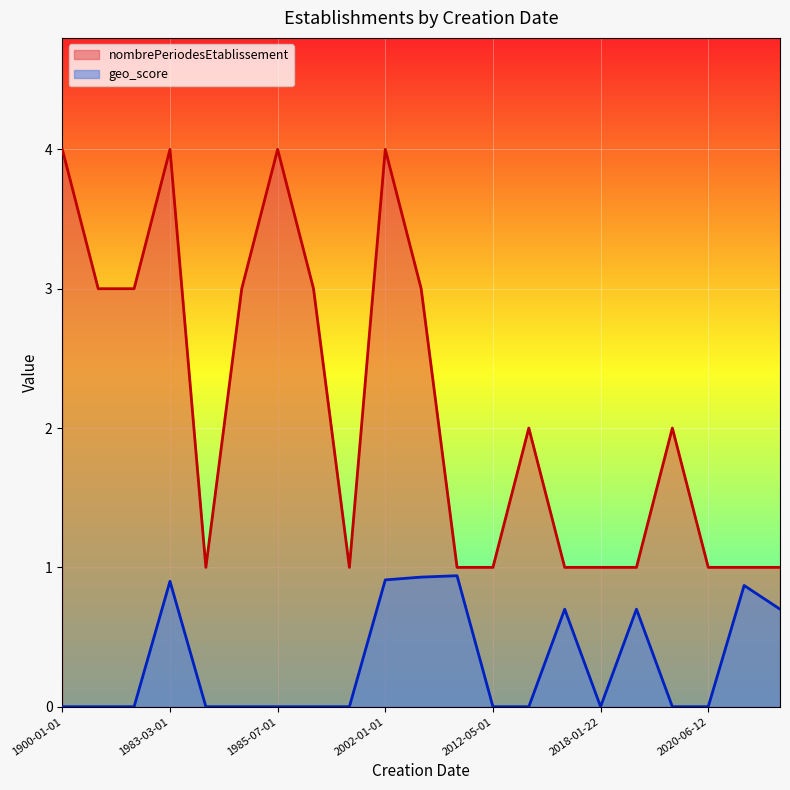

True or false: geo_score and nombrePeriodesEtablissement cross at least once.

False